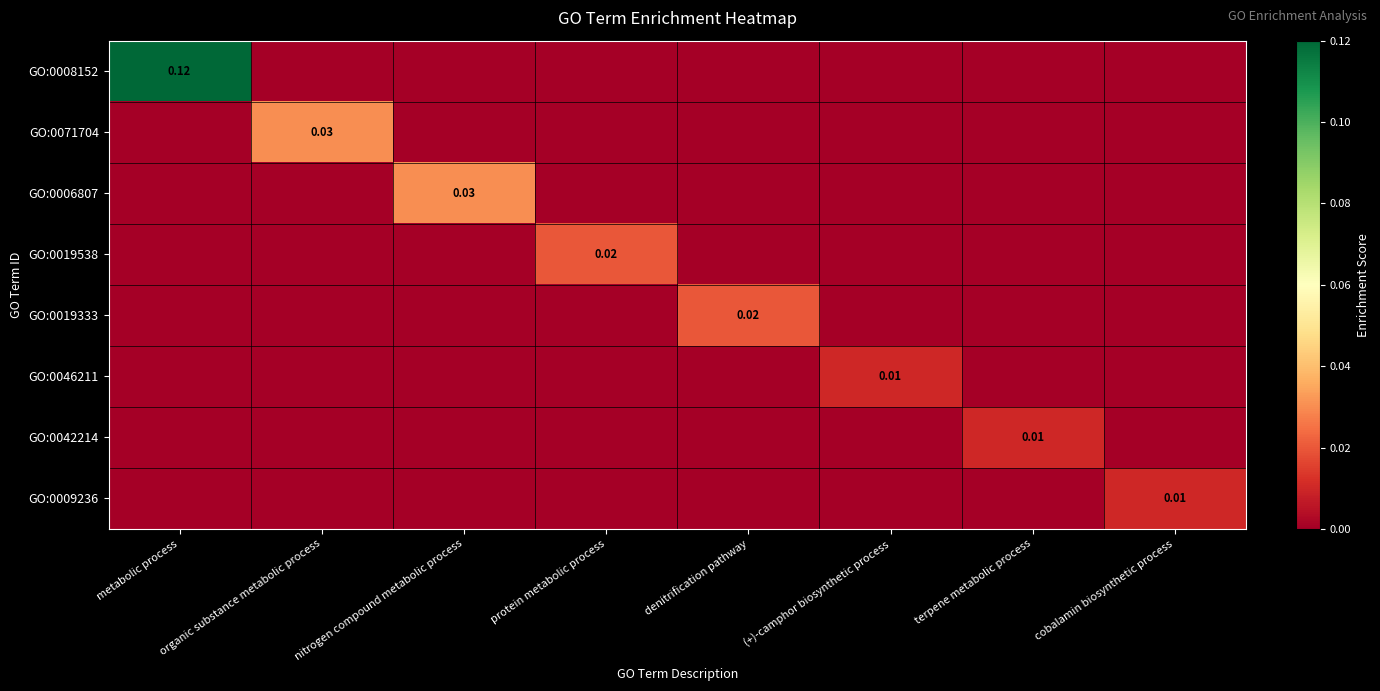

True or false: GO:0009236 has a value of 0.0 at organic substance metabolic process.

True